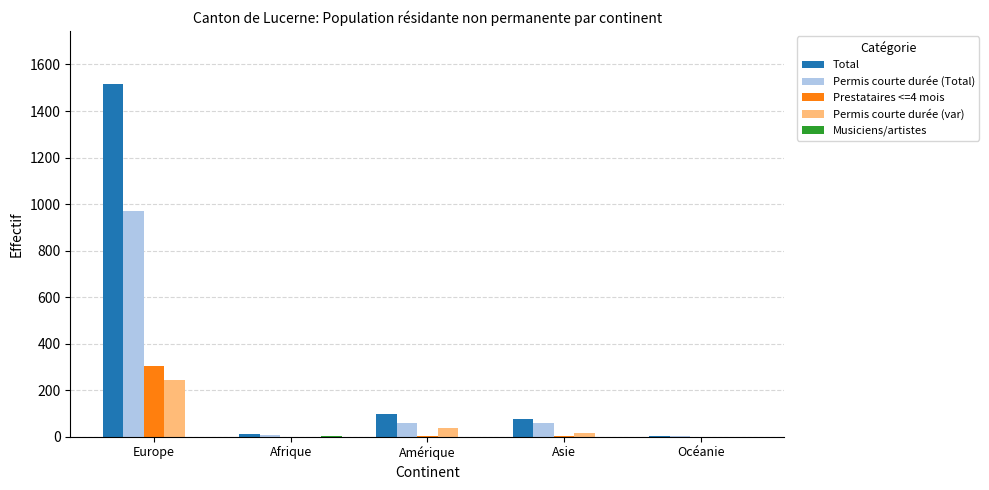

At which category is the sum across all series the highest?

Europe